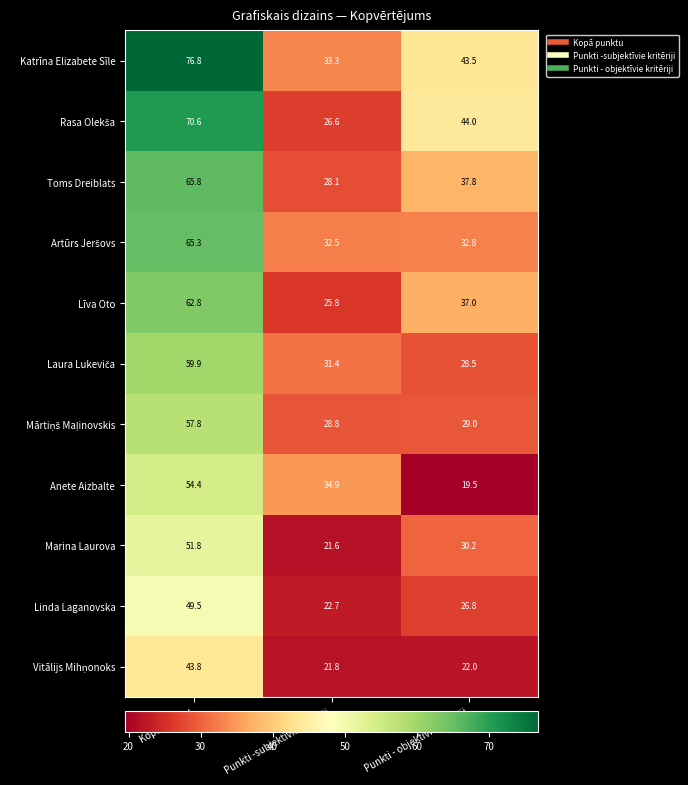

The value of Anete Aizbalte at Punkti - objektīvie kritēriji is 10.2. True or false?

False